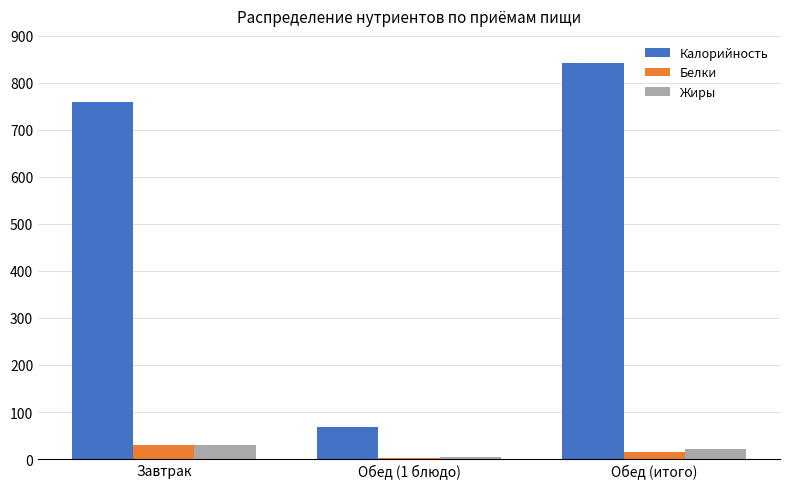

What is the average value of the Белки series?

15.3